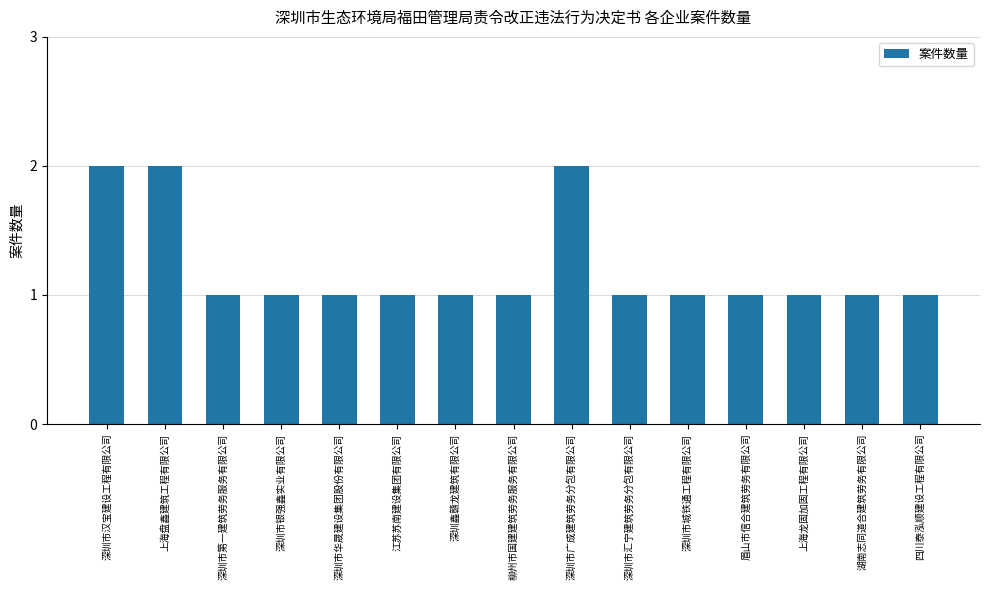

What position from the right is 四川泰泓顺建设工程有限公司?

1